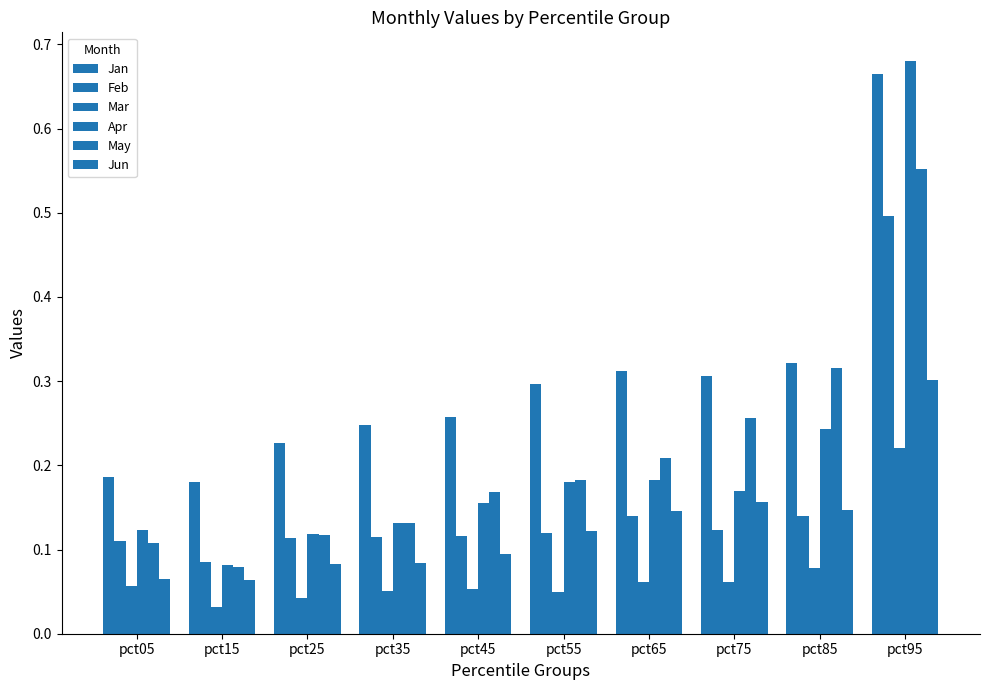

Reading right to left, transcribe all the data shown in this chart.

Jan: 0.7	0.3	0.3	0.3	0.3	0.3	0.2	0.2	0.2	0.2
Feb: 0.5	0.1	0.1	0.1	0.1	0.1	0.1	0.1	0.1	0.1
Mar: 0.2	0.1	0.1	0.1	0.0	0.1	0.1	0.0	0.0	0.1
Apr: 0.7	0.2	0.2	0.2	0.2	0.2	0.1	0.1	0.1	0.1
May: 0.6	0.3	0.3	0.2	0.2	0.2	0.1	0.1	0.1	0.1
Jun: 0.3	0.1	0.2	0.1	0.1	0.1	0.1	0.1	0.1	0.1